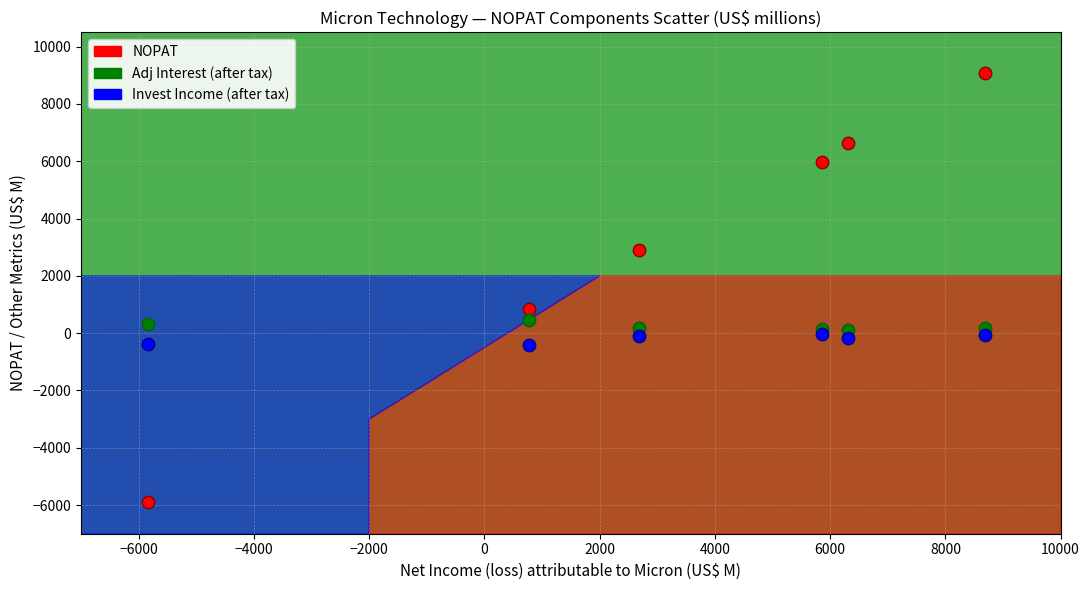

What are all the series names shown in the legend?

NOPAT, Adj Interest (after tax), Invest Income (after tax)